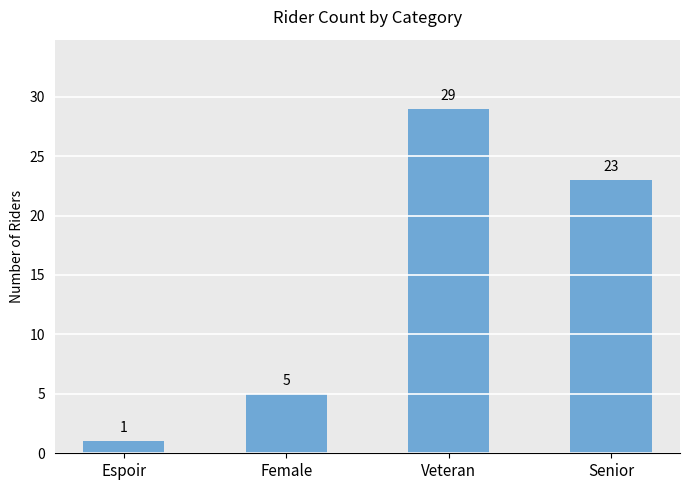

True or false: the data shows 18 at Veteran.

False